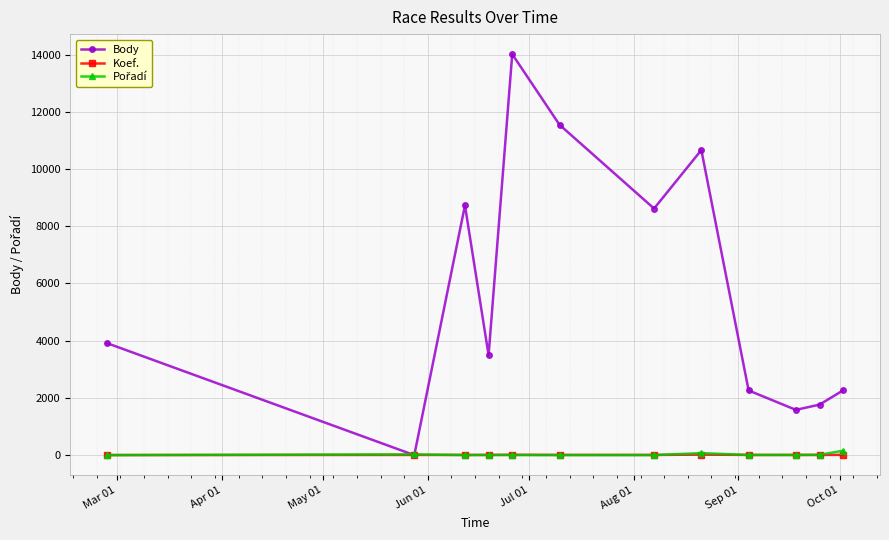

What is the maximum value for Body?

14015